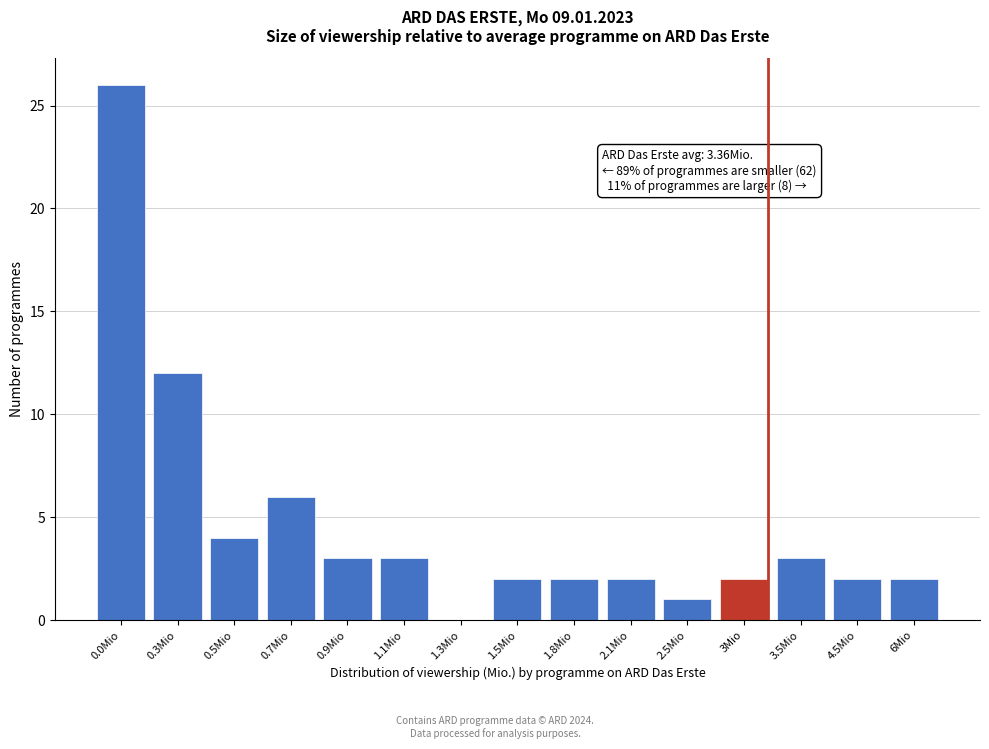

Reading left to right, list all the values displayed in this chart.

0.0Mio=26	0.3Mio=12	0.5Mio=4	0.7Mio=6	0.9Mio=3	1.1Mio=3	1.3Mio=0	1.5Mio=2	1.8Mio=2	2.1Mio=2	2.5Mio=1	3Mio=2	3.5Mio=3	4.5Mio=2	6Mio=2